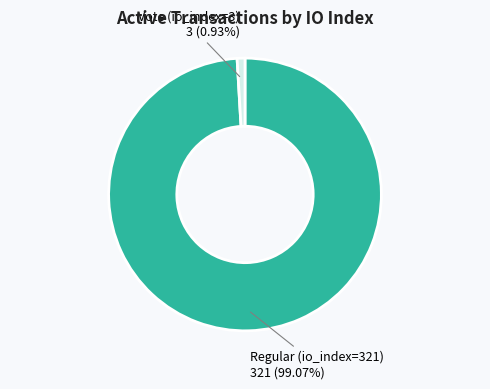

Which slice is the smallest?

Vote (io_index=3)